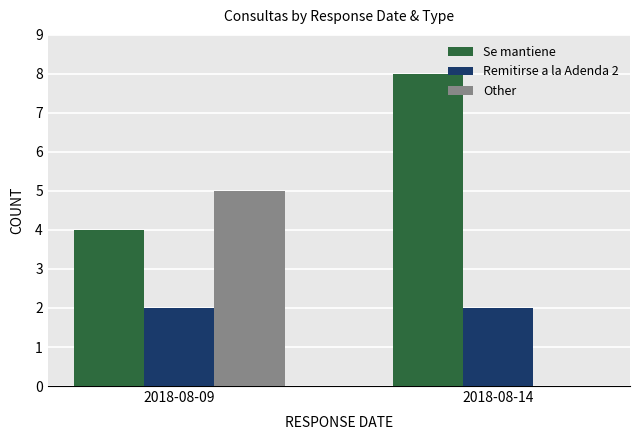

Reading right to left, list all the values displayed in this chart.

Se mantiene: 2018-08-14=8	2018-08-09=4
Remitirse a la Adenda 2: 2018-08-14=2	2018-08-09=2
Other: 2018-08-14=0	2018-08-09=5